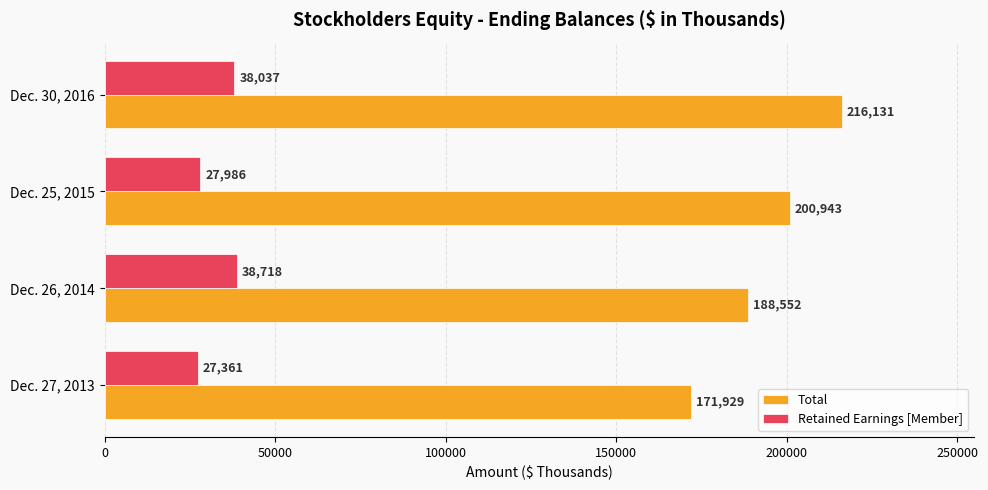

Rank the series by their maximum value, from lowest to highest.

Retained Earnings [Member], Total